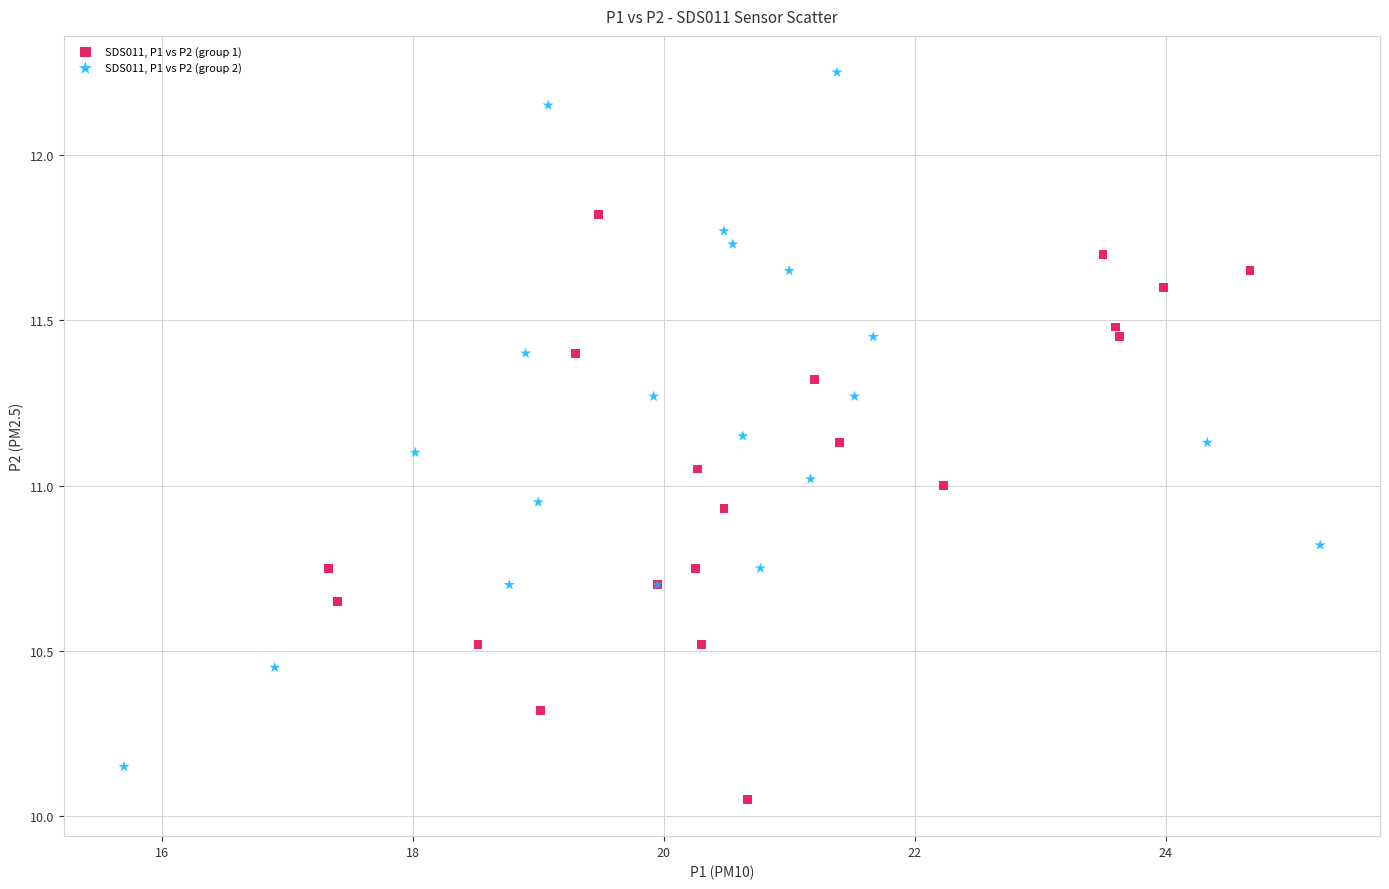

Which series has the widest spread of Y values?

SDS011, P1 vs P2 (group 2)